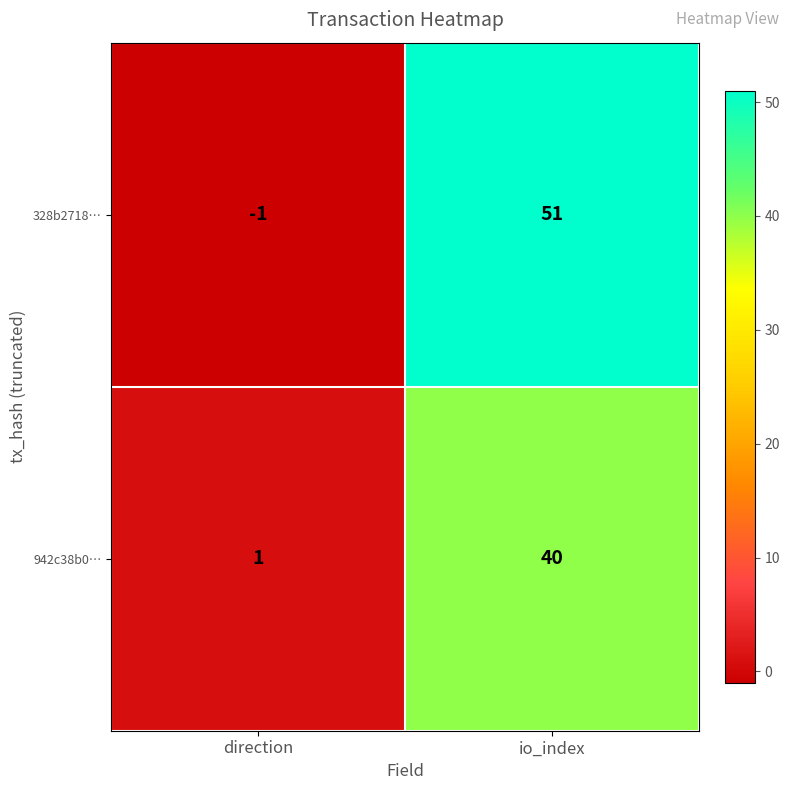

Which label corresponds to the largest value in the chart?

io_index